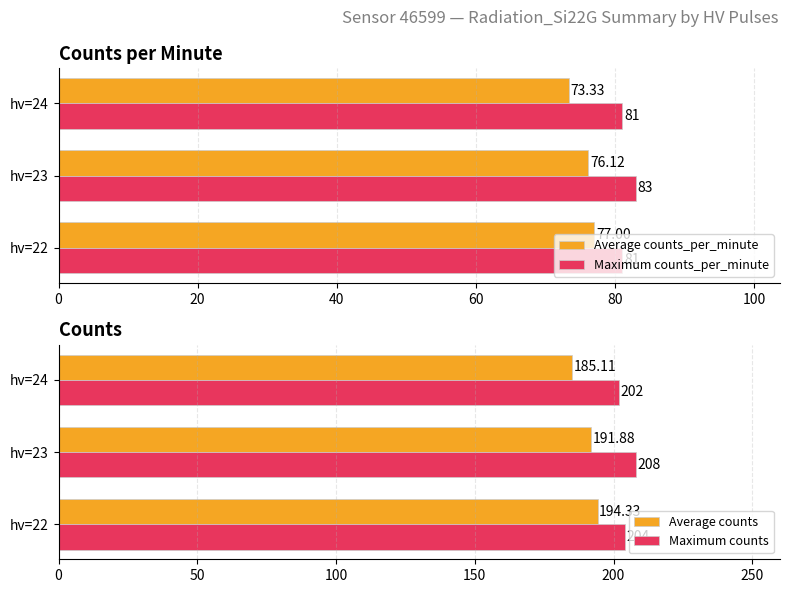

Reading left to right, extract all data points from this chart.

Average counts_per_minute: 77.0	76.1	73.3
Maximum counts_per_minute: 81.0	83.0	81.0
Average counts: 194.3	191.9	185.1
Maximum counts: 204.0	208.0	202.0